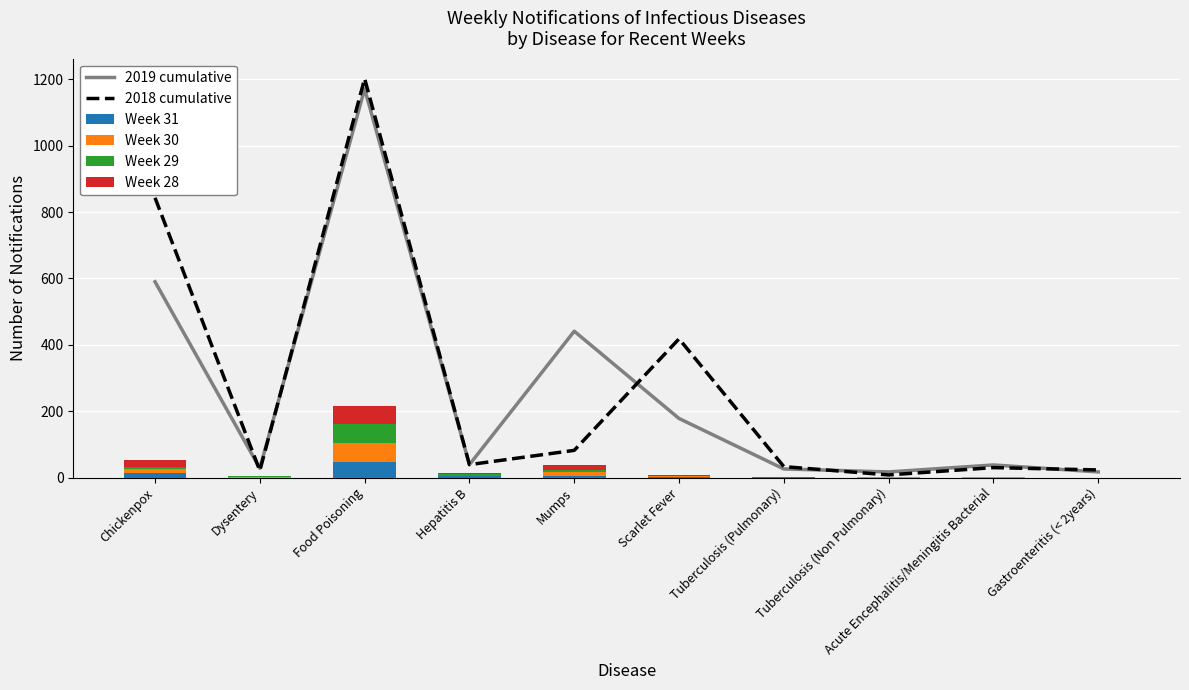

What are all the series names shown in the legend?

2019 cumulative, 2018 cumulative, Week 31, Week 30, Week 29, Week 28